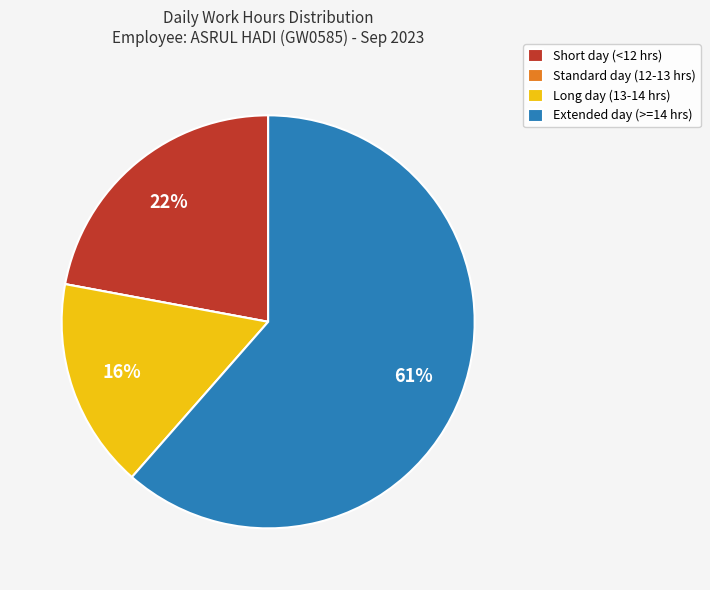

True or false: Extended day (>=14 hrs) accounts for 52% of the total.

False